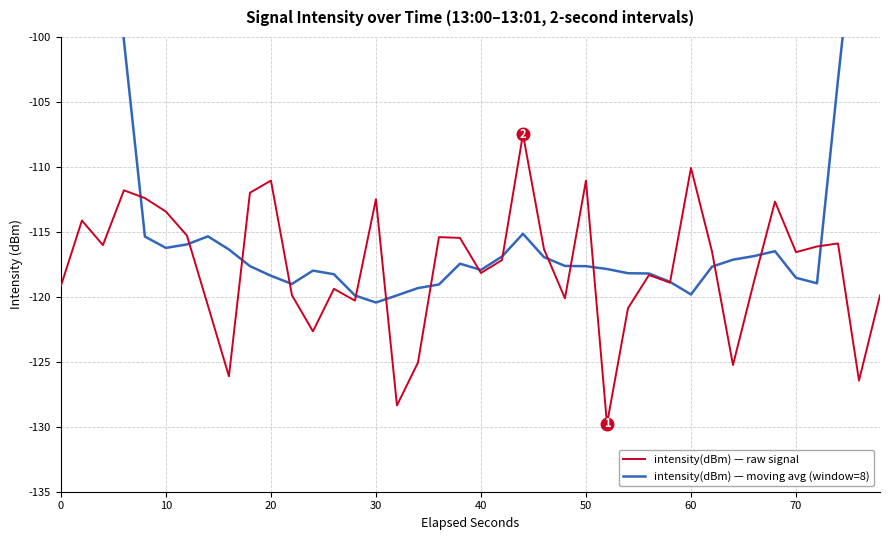

Count the number of categories in the chart.

40